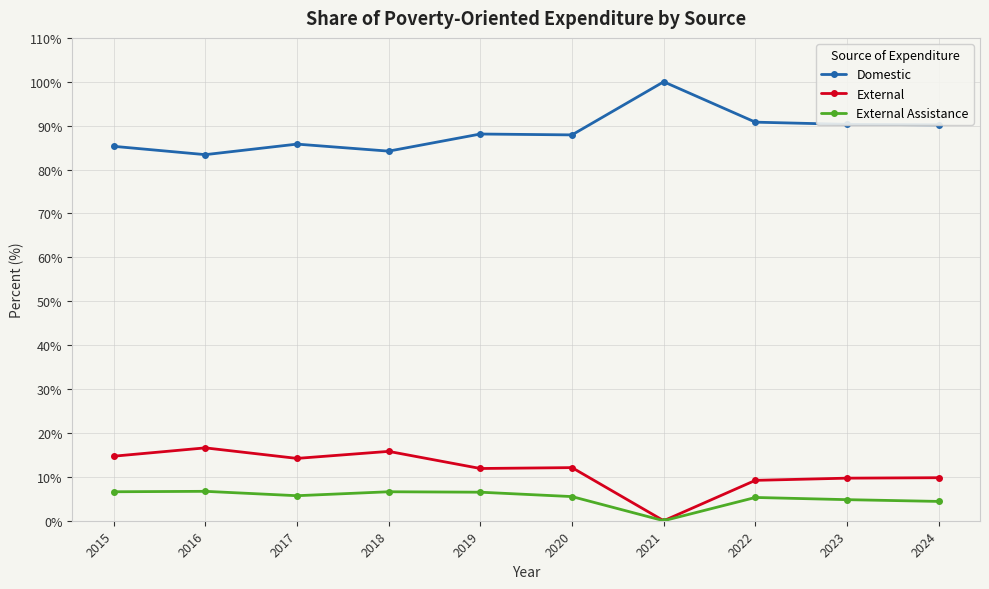

What is the difference between the External Assistance values at 2018 and 2020?

1.1